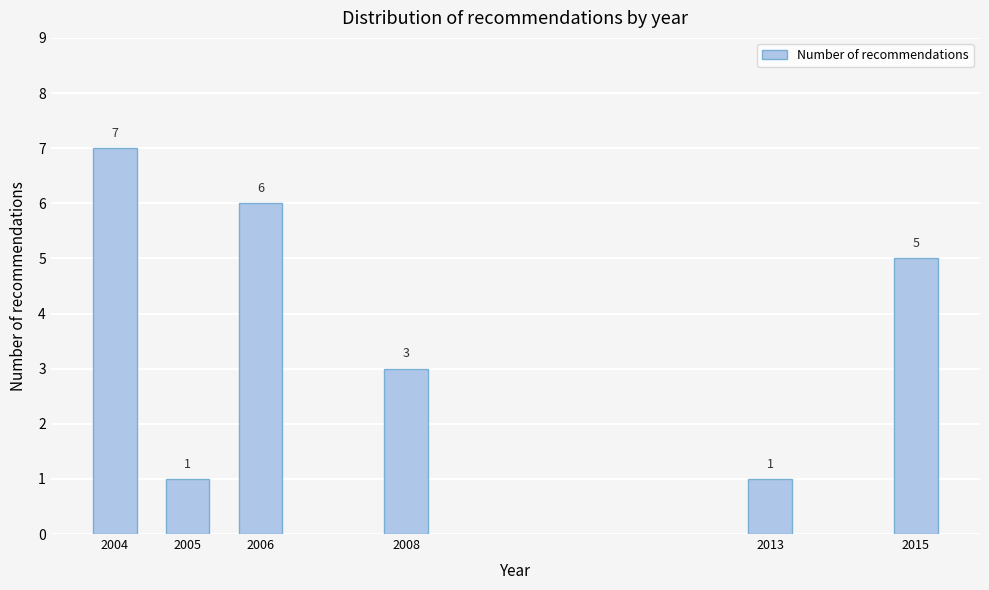

Reading left to right, what are all the values shown in this chart?

2004=7	2005=1	2006=6	2008=3	2013=1	2015=5